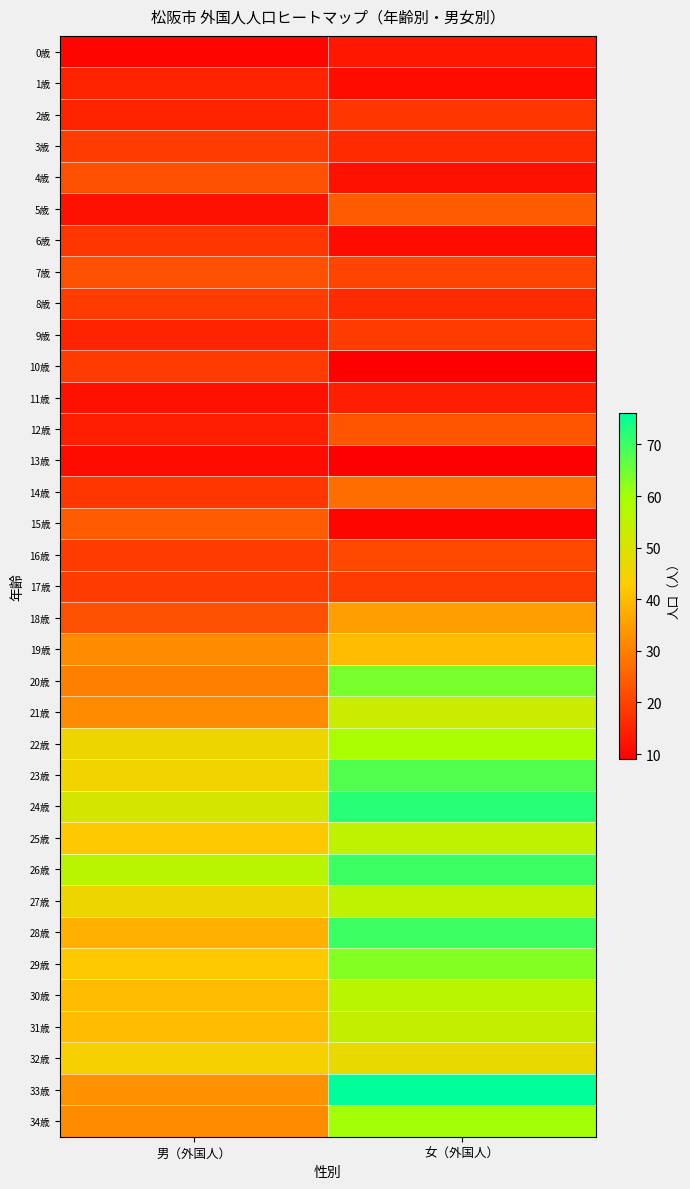

Which label corresponds to the smallest value in the chart?

女（外国人）